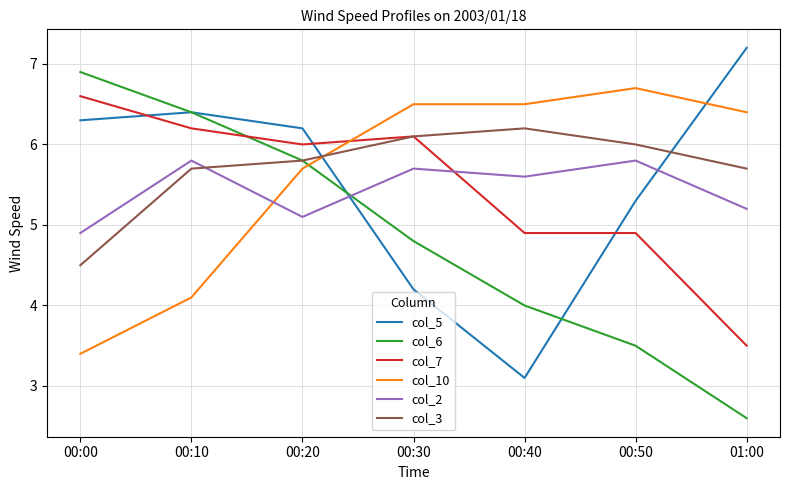

What are all the series names shown in the legend?

col_5, col_6, col_7, col_10, col_2, col_3